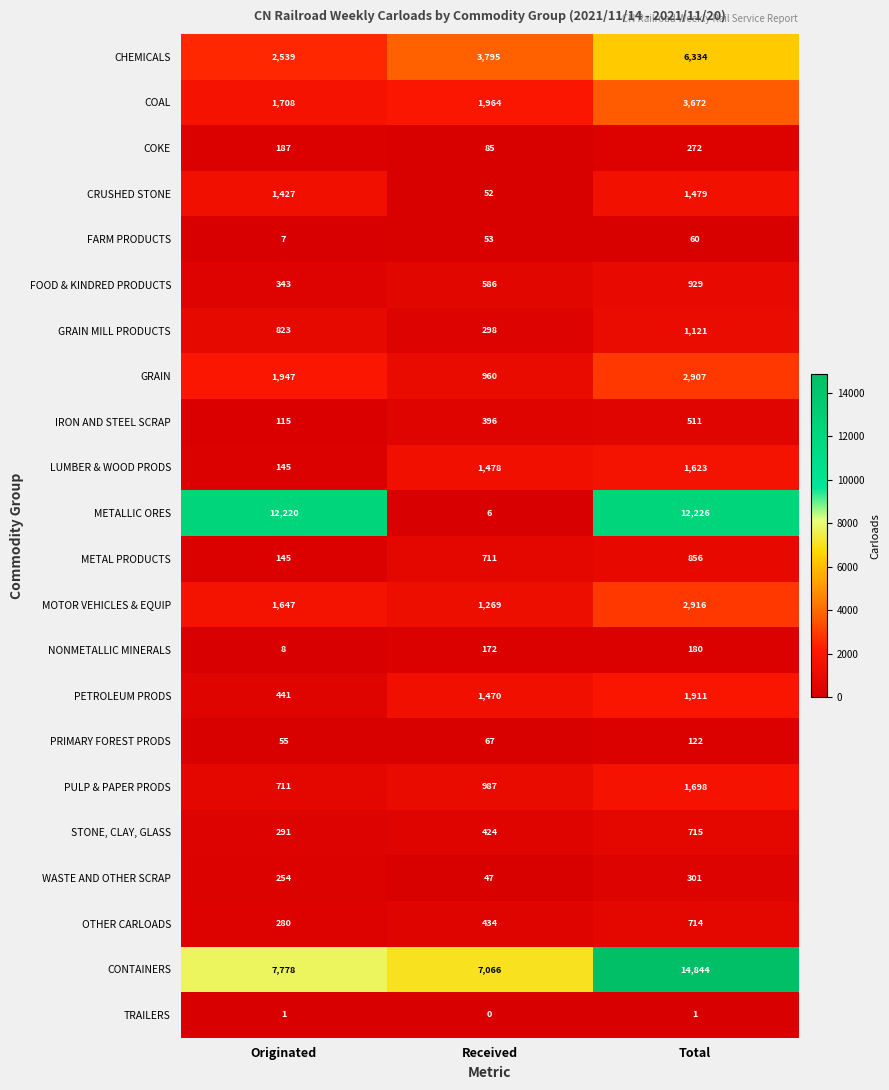

Is it true that CHEMICALS equals 3795 at Received?

True